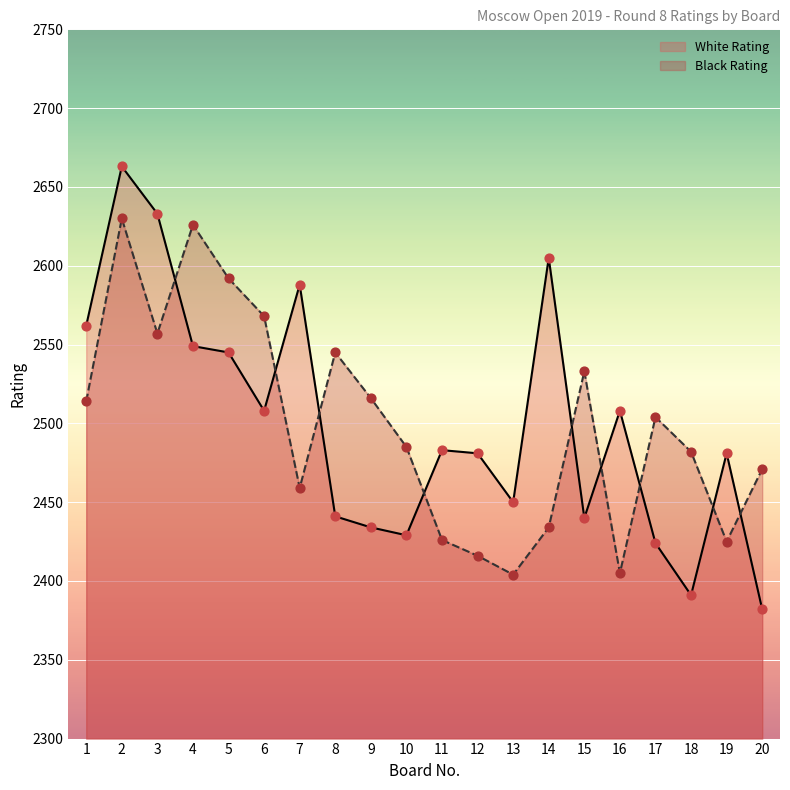

Which series reaches the maximum Y coordinate?

White Rating